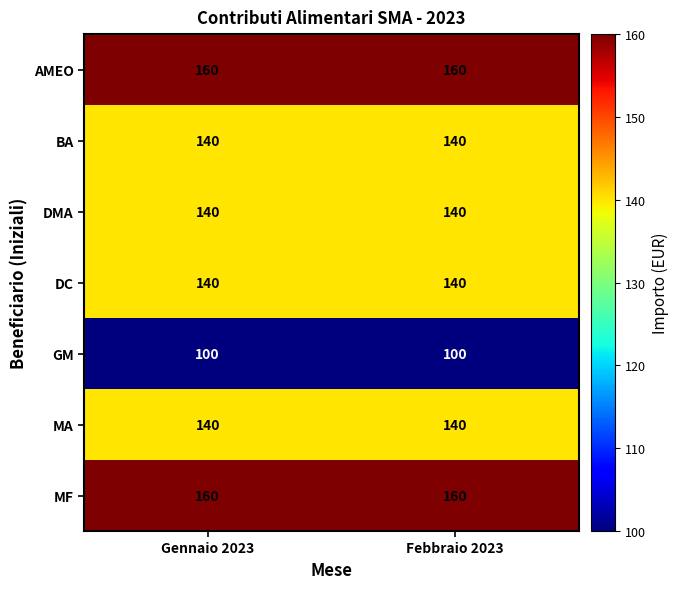

Is the value of AMEO at Gennaio 2023 greater than the value of DMA at Febbraio 2023?

Yes